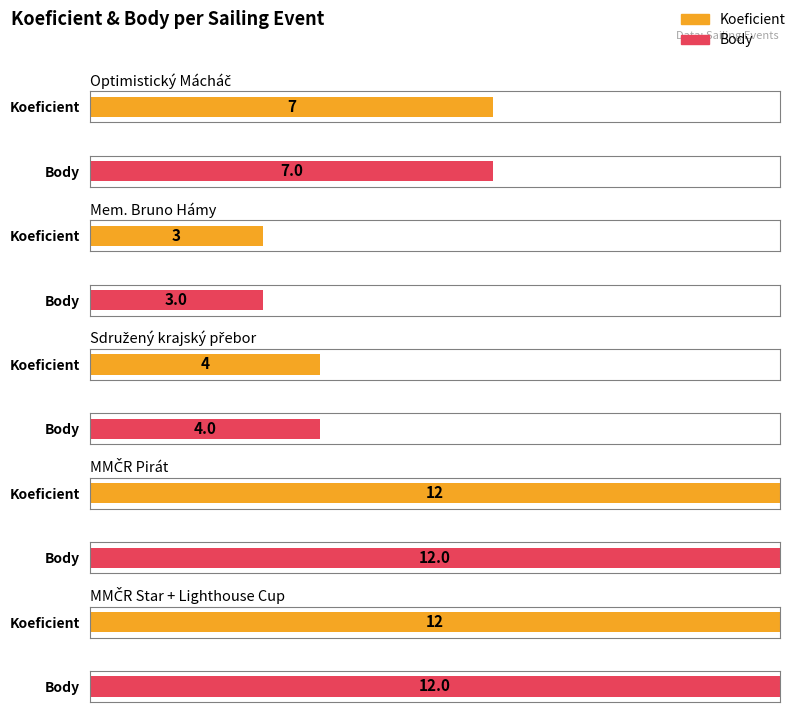

What is the maximum value shown in the chart?

12